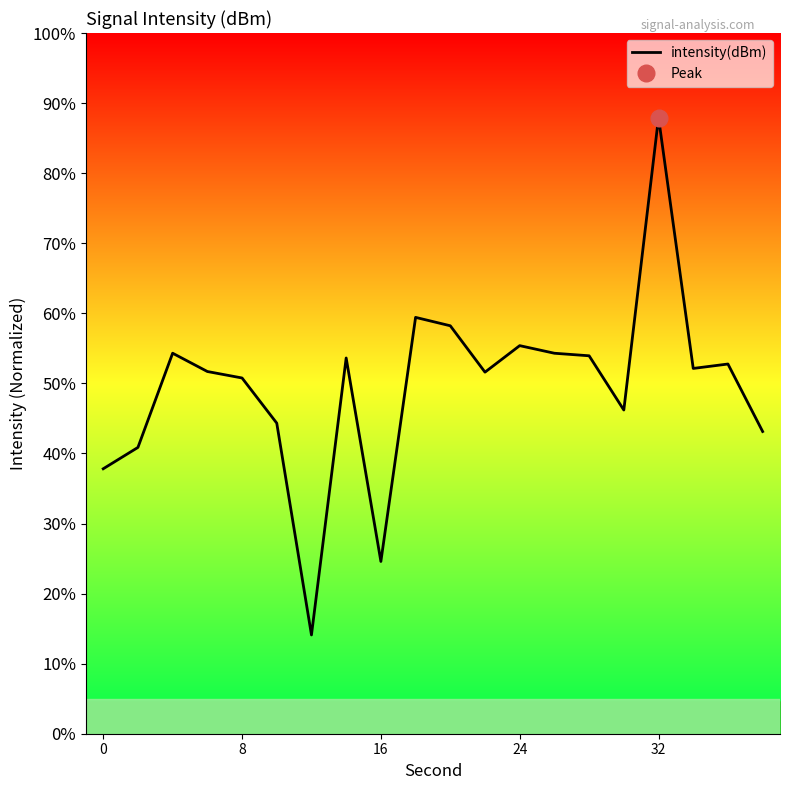

How many interior local valleys (lower than both neighbors) does the data have?

5